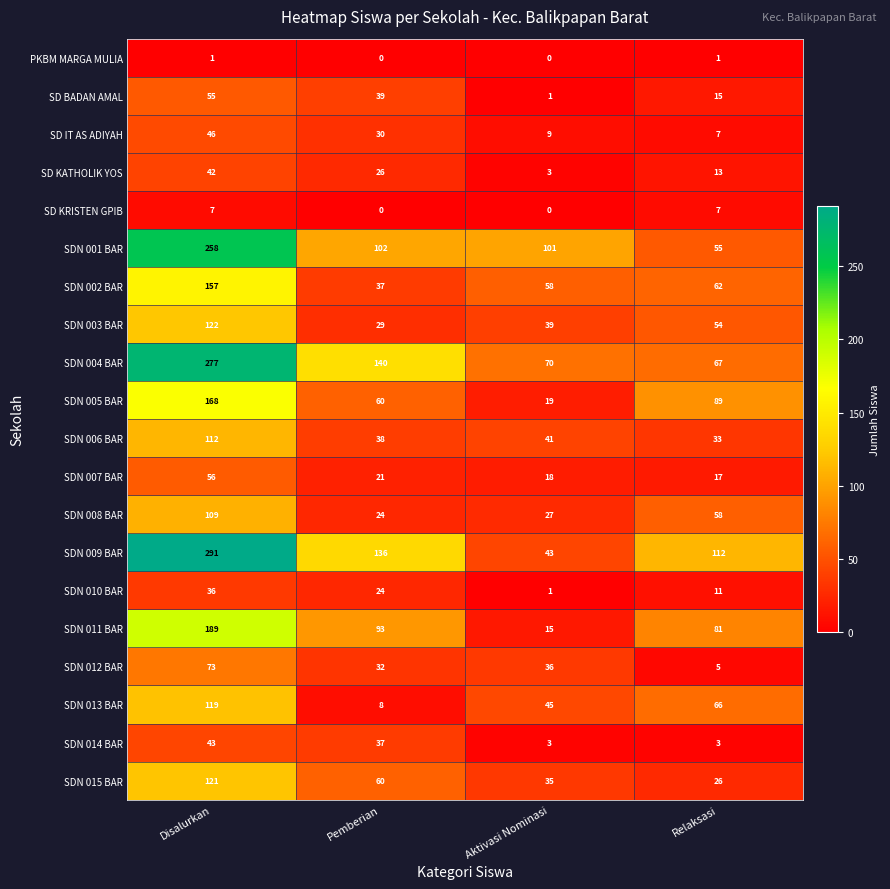

What is the average value of the SDN 014 BAR series?

22